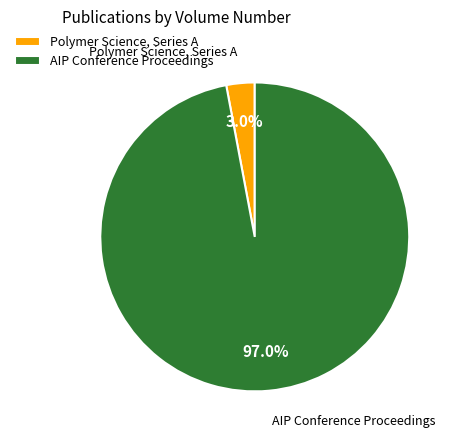

How many slices are in this pie chart?

2